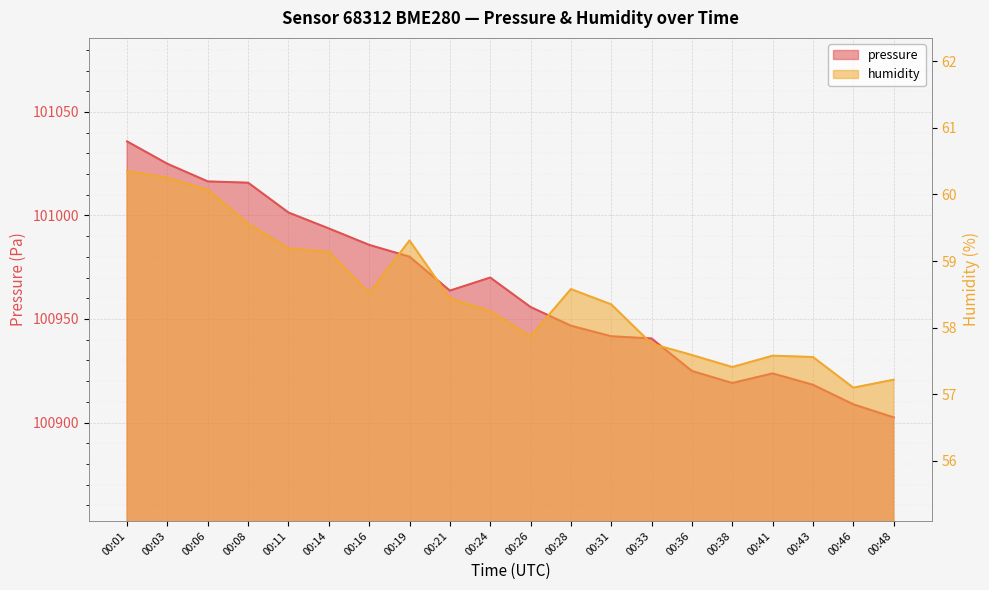

Which series has the largest range (max minus min)?

pressure